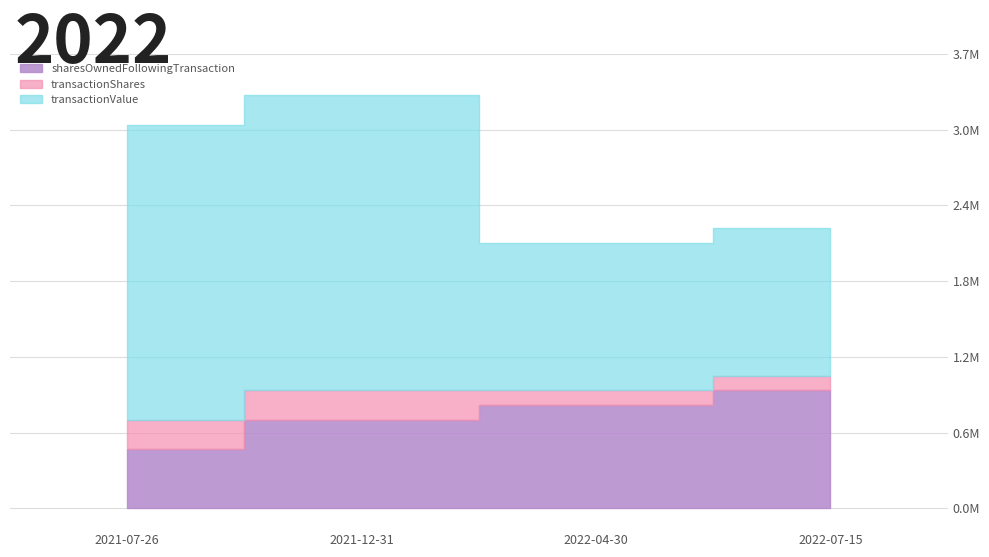

Count the transactionValue values in the range 1187500 to 2375000.

4